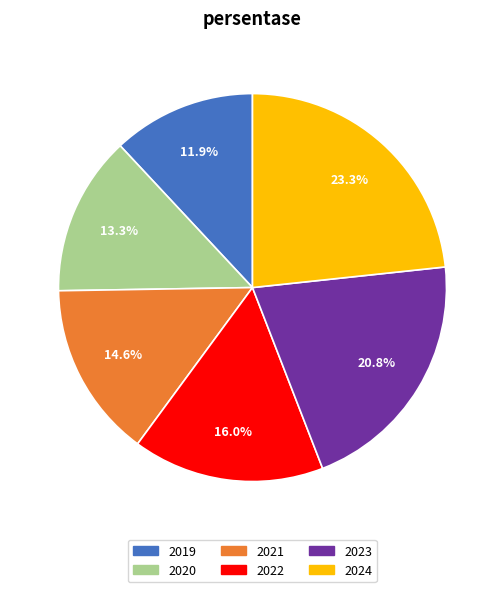

The 2023 slice represents 9% of the pie. True or false?

False